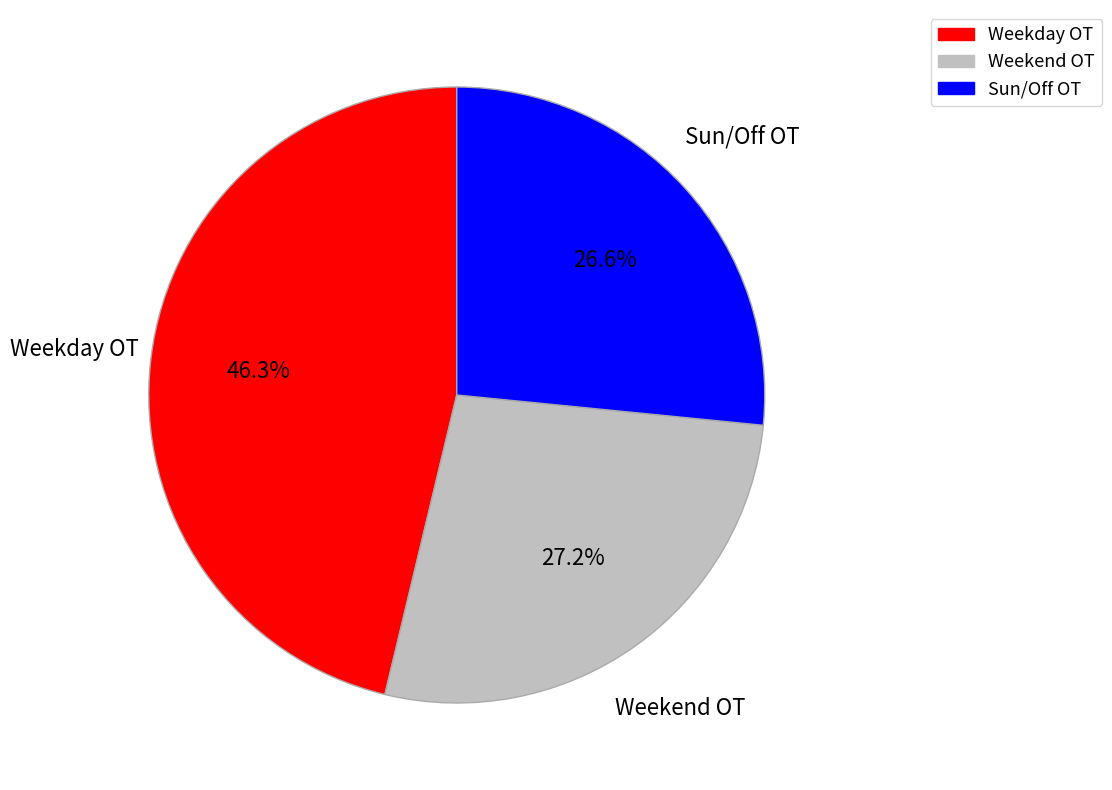

Is there a majority slice in this chart?

No